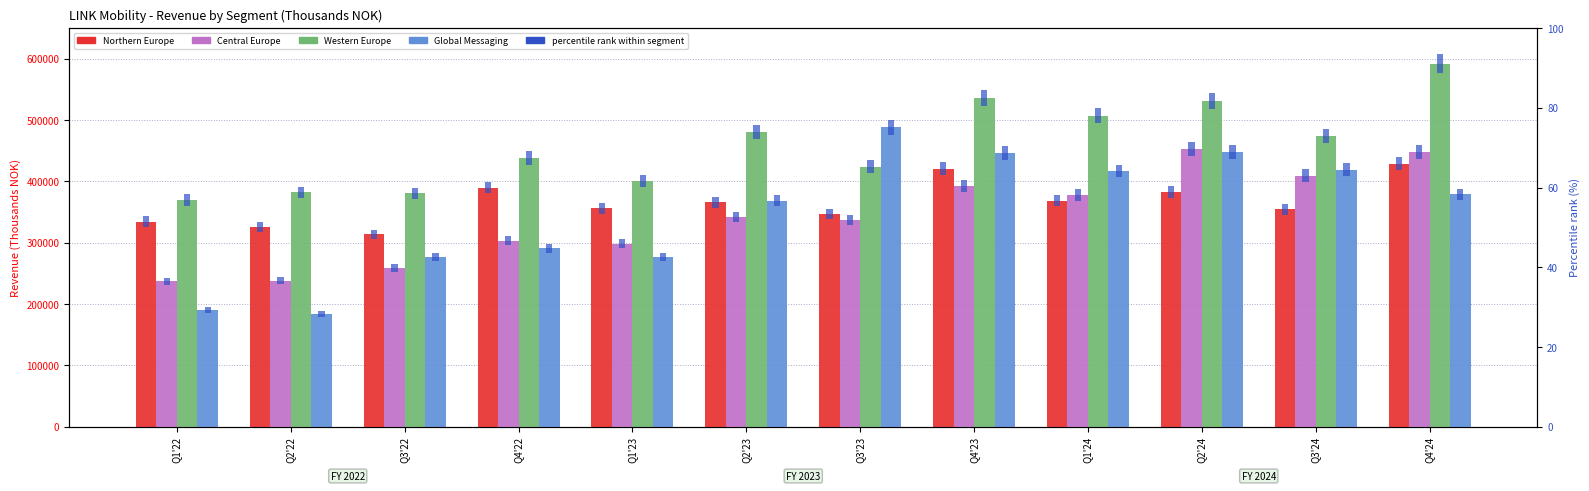

Which series changed the most between Q4'22 and Q1'24?

Global Messaging